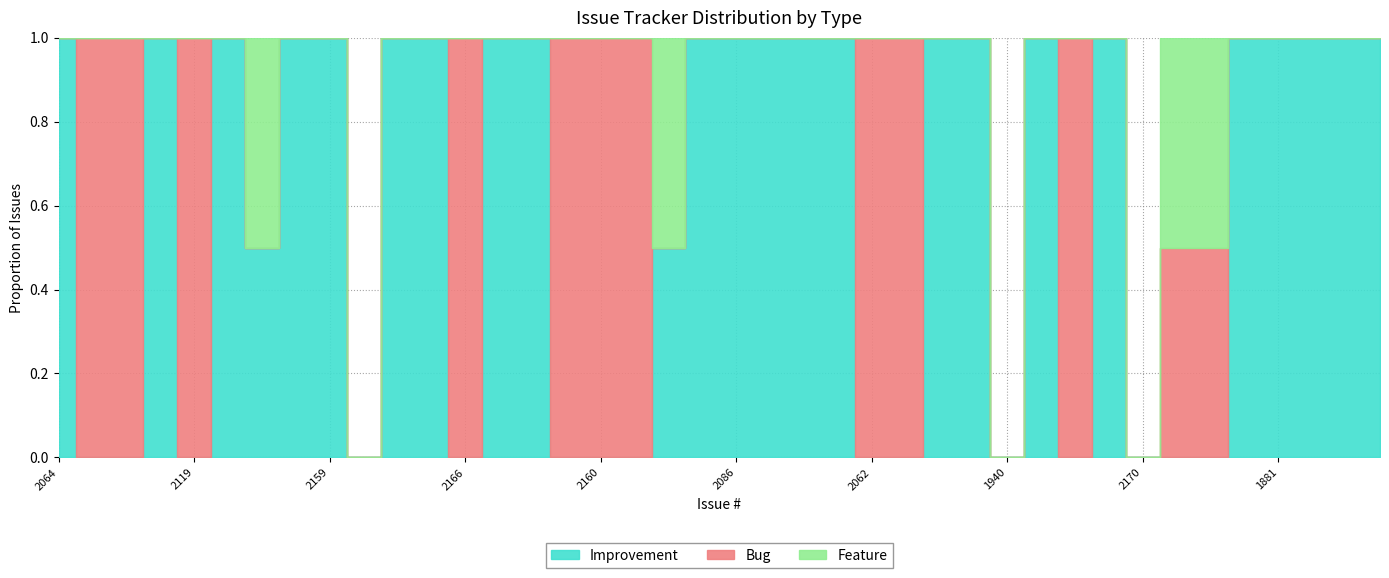

True or false: Bug has a value of 1 at 1893.

False